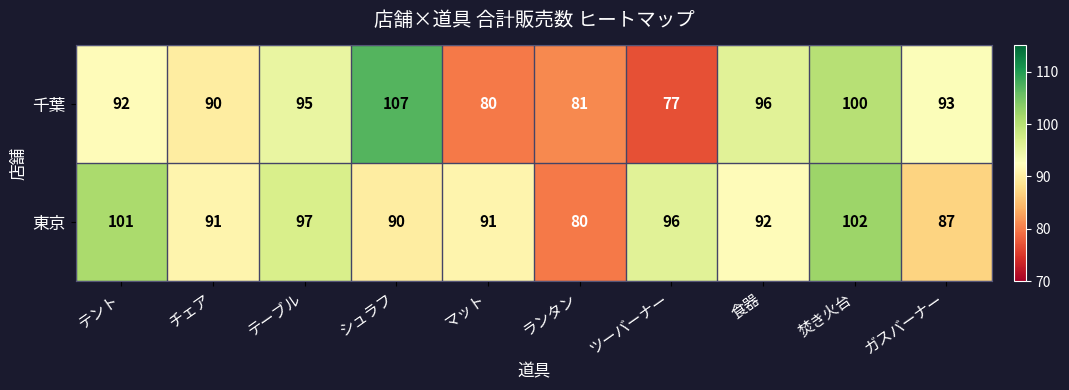

What is the maximum value shown in the chart?

107